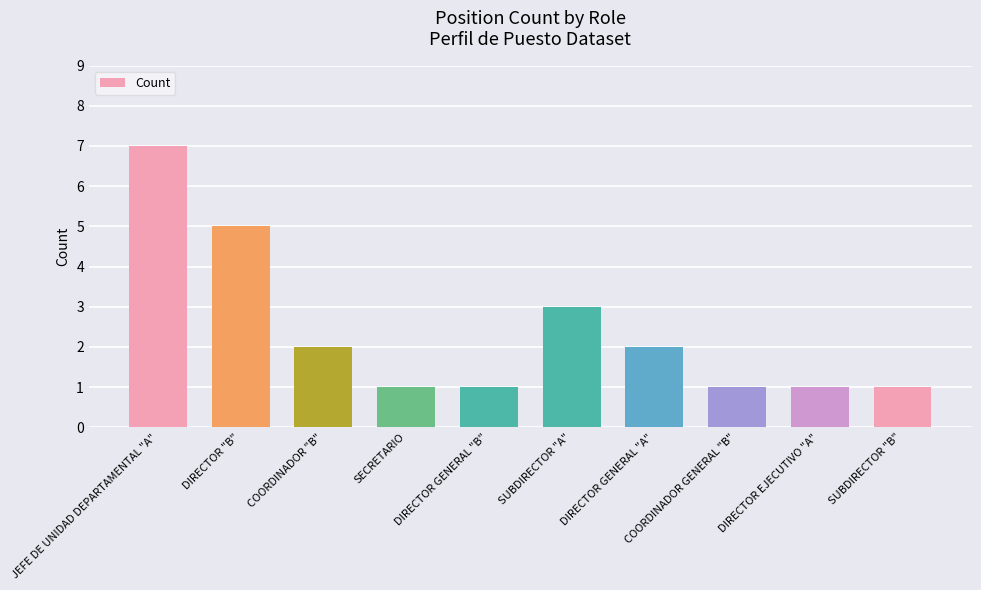

What is the difference between the second highest and second lowest values?

4